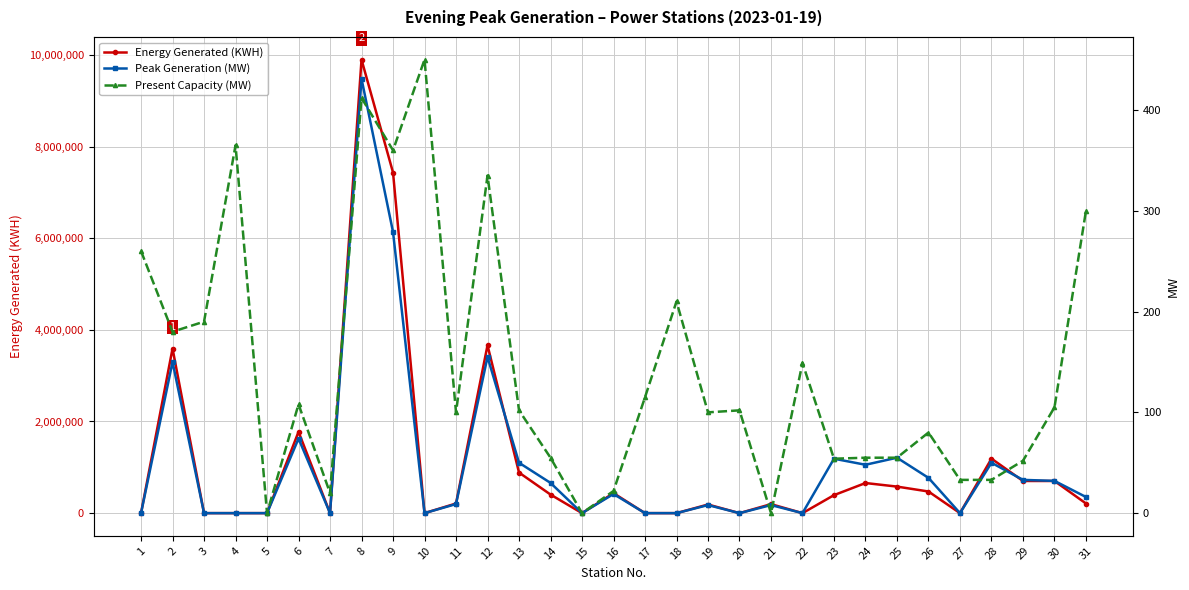

Where is the first local maximum for Peak Generation (MW)?

2